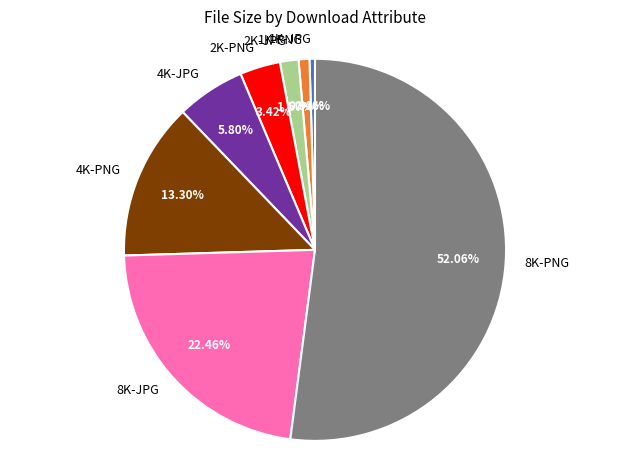

How many slices are in this pie chart?

8